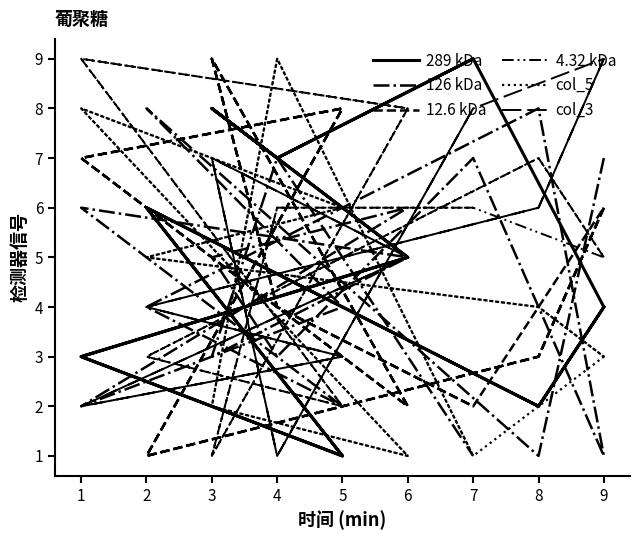

In 289 kDa, how many points are higher than both neighbors (excluding endpoints)?

5